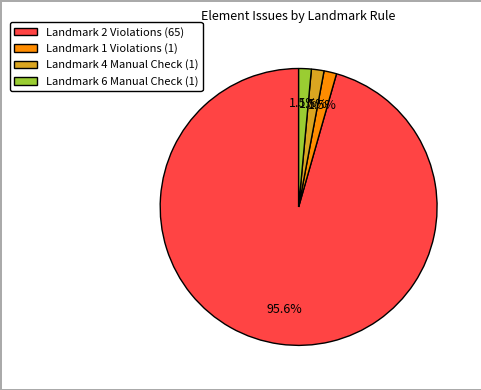

Approximately how many times larger is the value at Landmark 4 compared to Landmark 1?

1.0